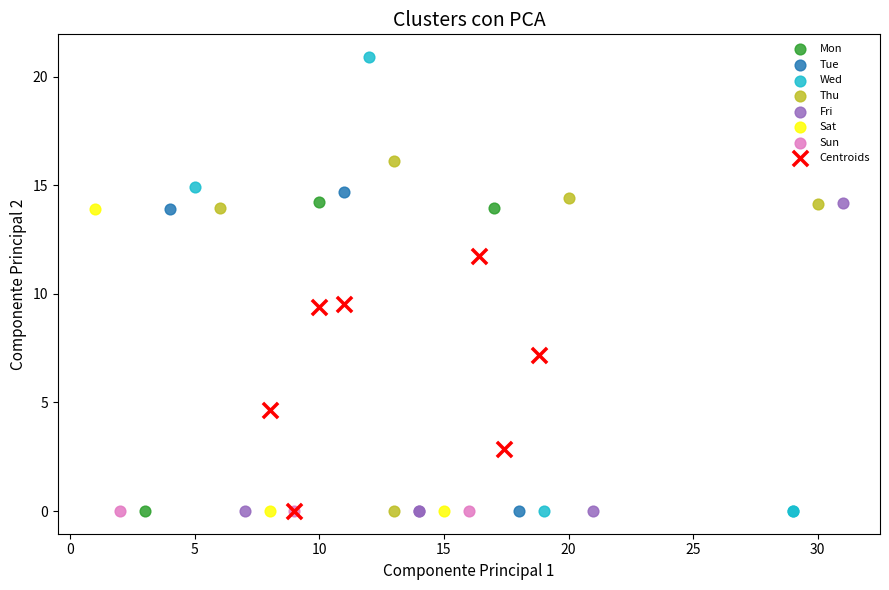

Which series contains the highest Y value?

Wed